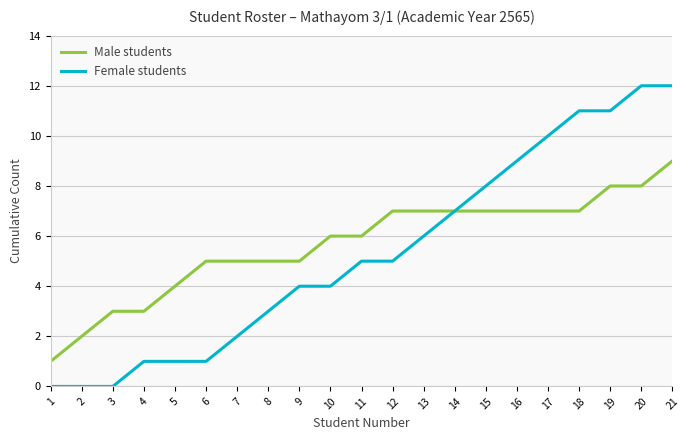

Reading left to right, extract all data points from this chart.

Male students: 1	2	3	3	4	5	5	5	5	6	6	7	7	7	7	7	7	7	8	8	9
Female students: 0	0	0	1	1	1	2	3	4	4	5	5	6	7	8	9	10	11	11	12	12